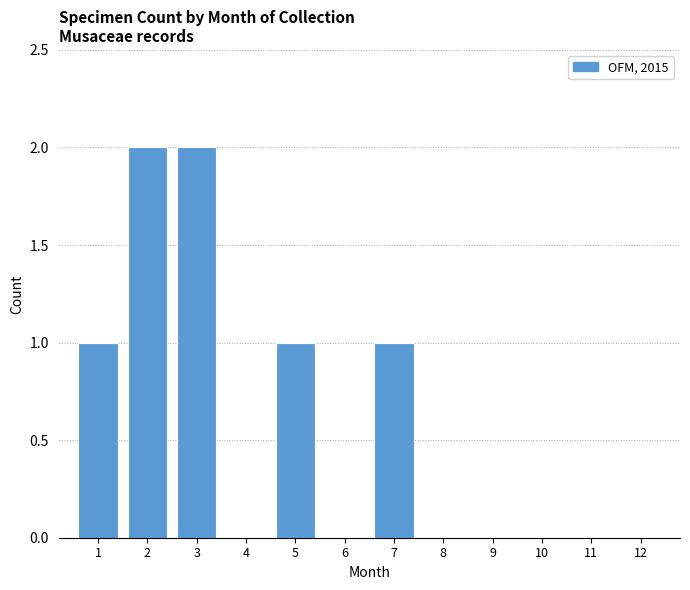

Reading right to left, extract all data points from this chart.

12=0	11=0	10=0	9=0	8=0	7=1	6=0	5=1	4=0	3=2	2=2	1=1